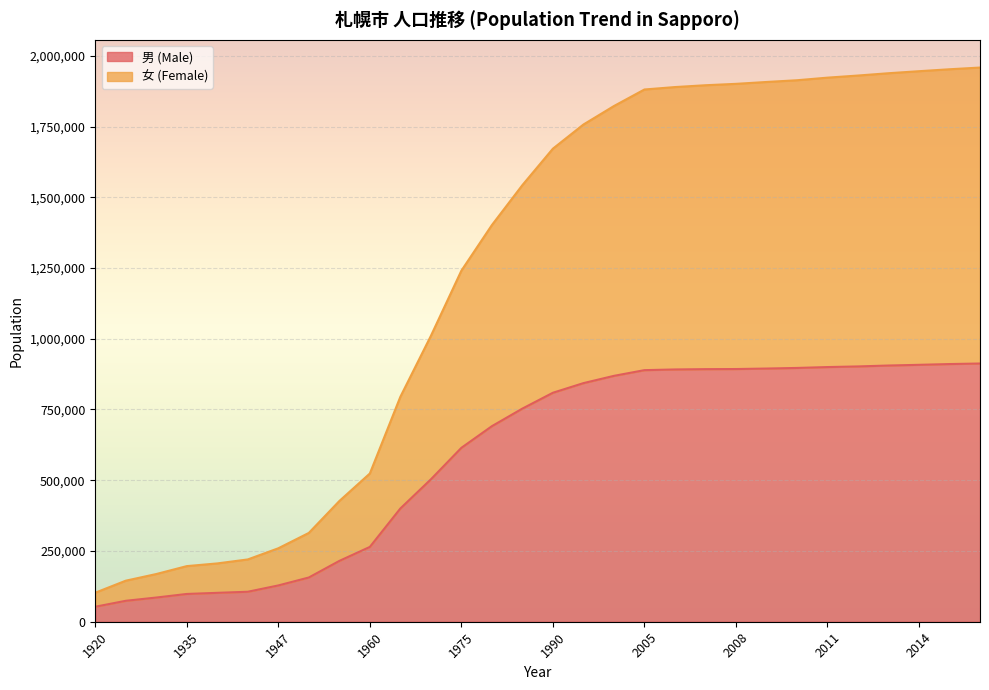

Does the chart display data point markers on the line(s)?

No